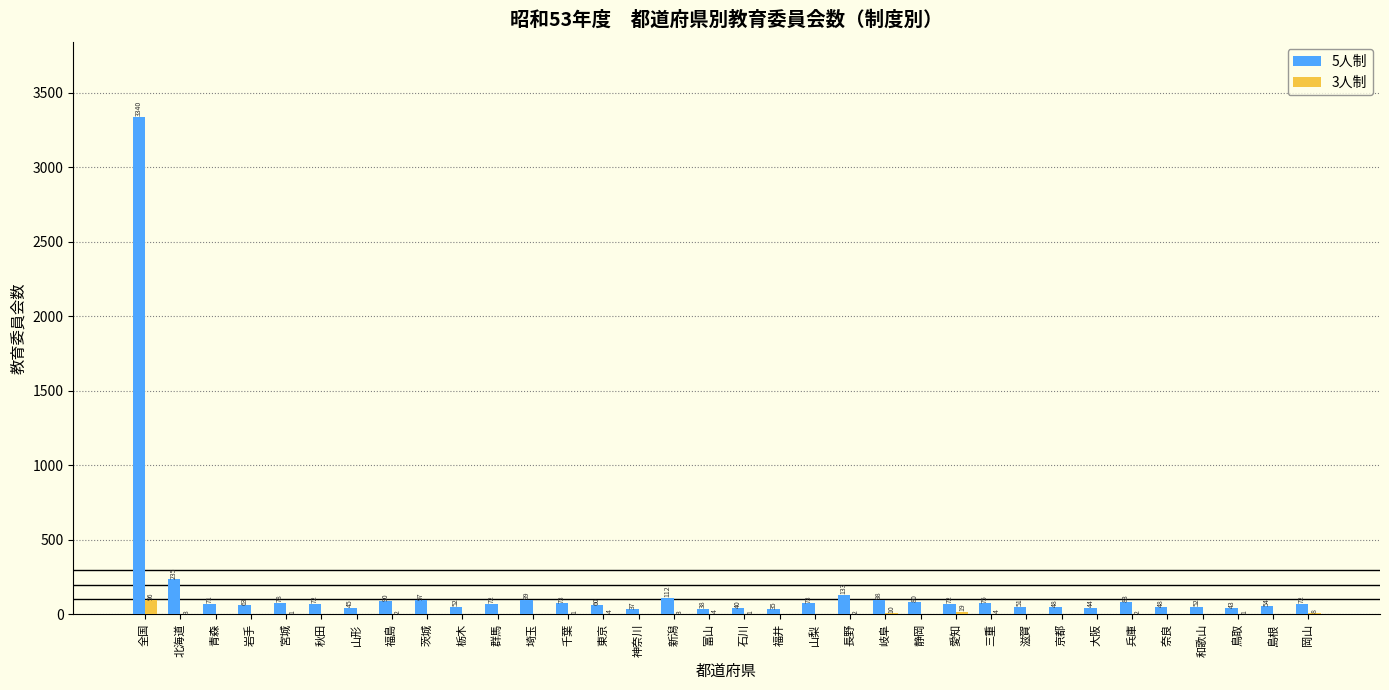

Reading right to left, list all the values displayed in this chart.

5人制: 岡山=72	島根=54	鳥取=43	和歌山=52	奈良=48	兵庫=83	大阪=44	京都=48	滋賀=51	三重=75	愛知=72	静岡=80	岐阜=98	長野=133	山梨=73	福井=35	石川=40	富山=38	新潟=112	神奈川=37	東京=60	千葉=73	埼玉=99	群馬=72	栃木=52	茨城=97	福島=90	山形=45	秋田=72	宮城=78	岩手=63	青森=71	北海道=235	全国=3340
3人制: 岡山=8	島根=0	鳥取=1	和歌山=0	奈良=0	兵庫=2	大阪=0	京都=0	滋賀=0	三重=4	愛知=19	静岡=0	岐阜=10	長野=2	山梨=0	福井=0	石川=1	富山=4	新潟=3	神奈川=0	東京=4	千葉=1	埼玉=0	群馬=0	栃木=0	茨城=0	福島=2	山形=0	秋田=0	宮城=1	岩手=0	青森=0	北海道=3	全国=96